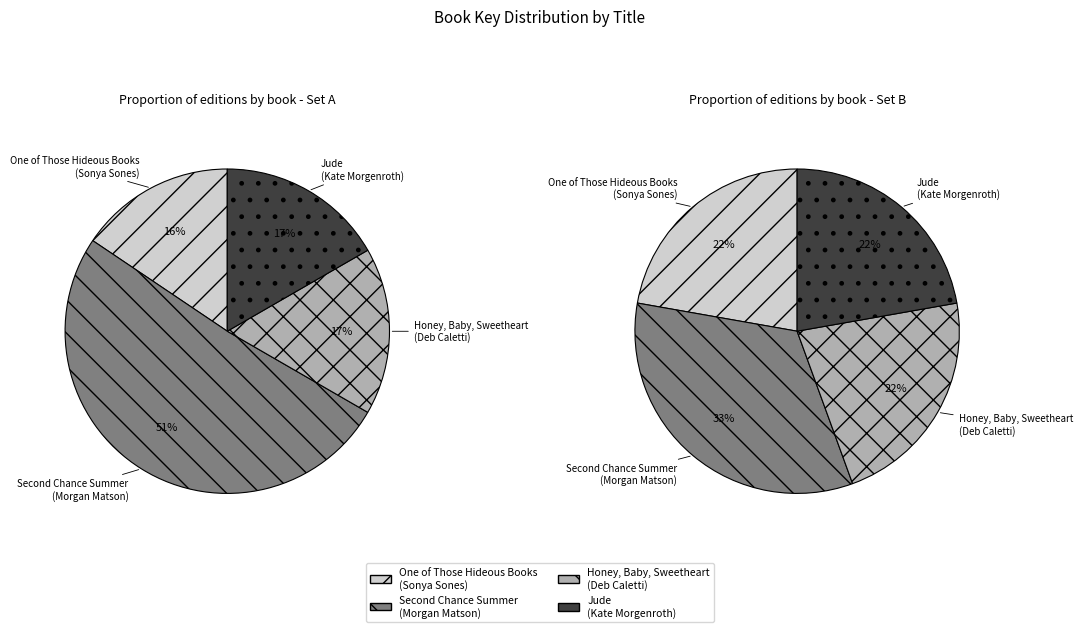

True or false: One of Those Hideous Books
(Sonya Sones) accounts for 16% of the total.

True